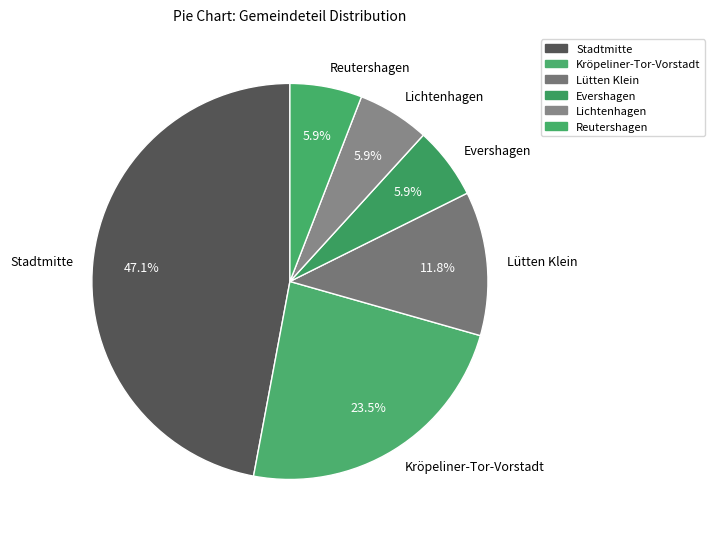

What is the ratio of the value at Evershagen to the value at Lütten Klein?

0.5